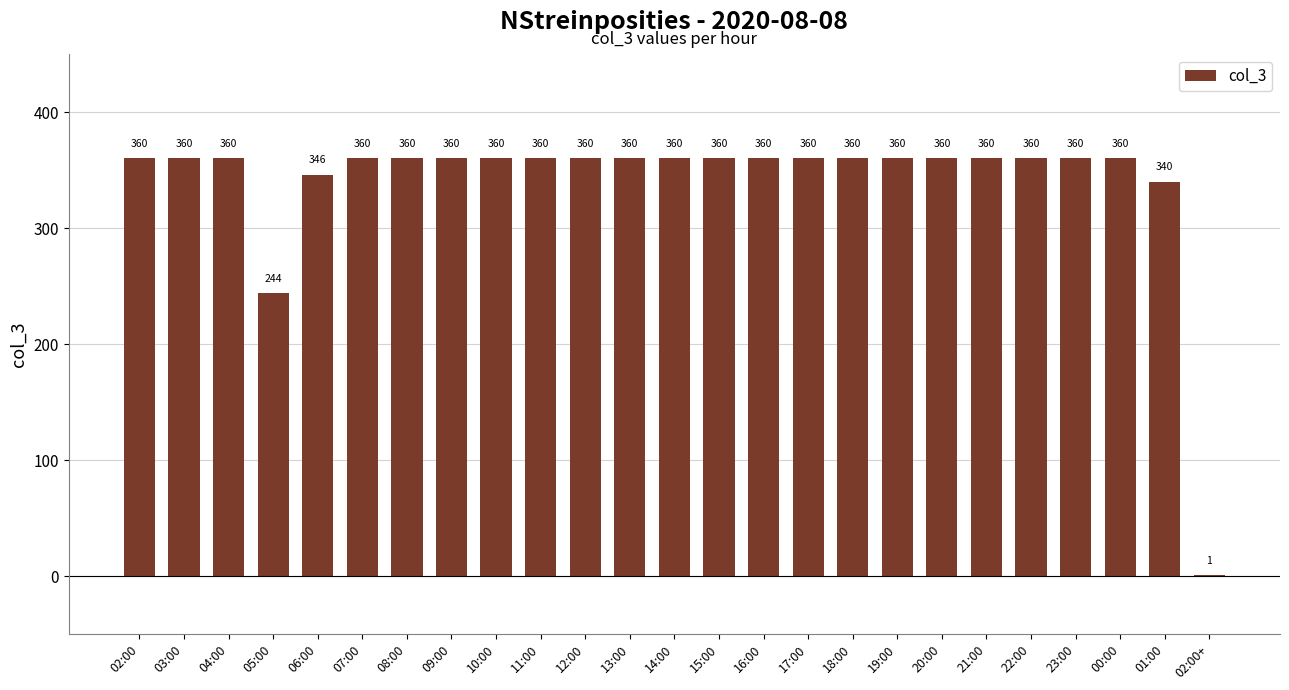

At which label is the value closest to 180?

05:00